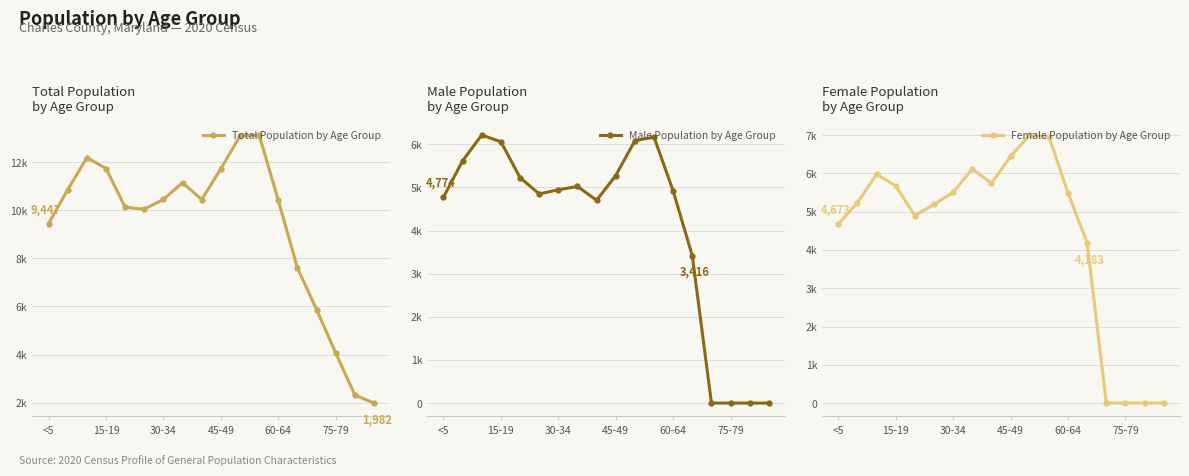

Rank the series at 10 from highest to lowest value.

Total Population by Age Group, Female Population by Age Group, Male Population by Age Group